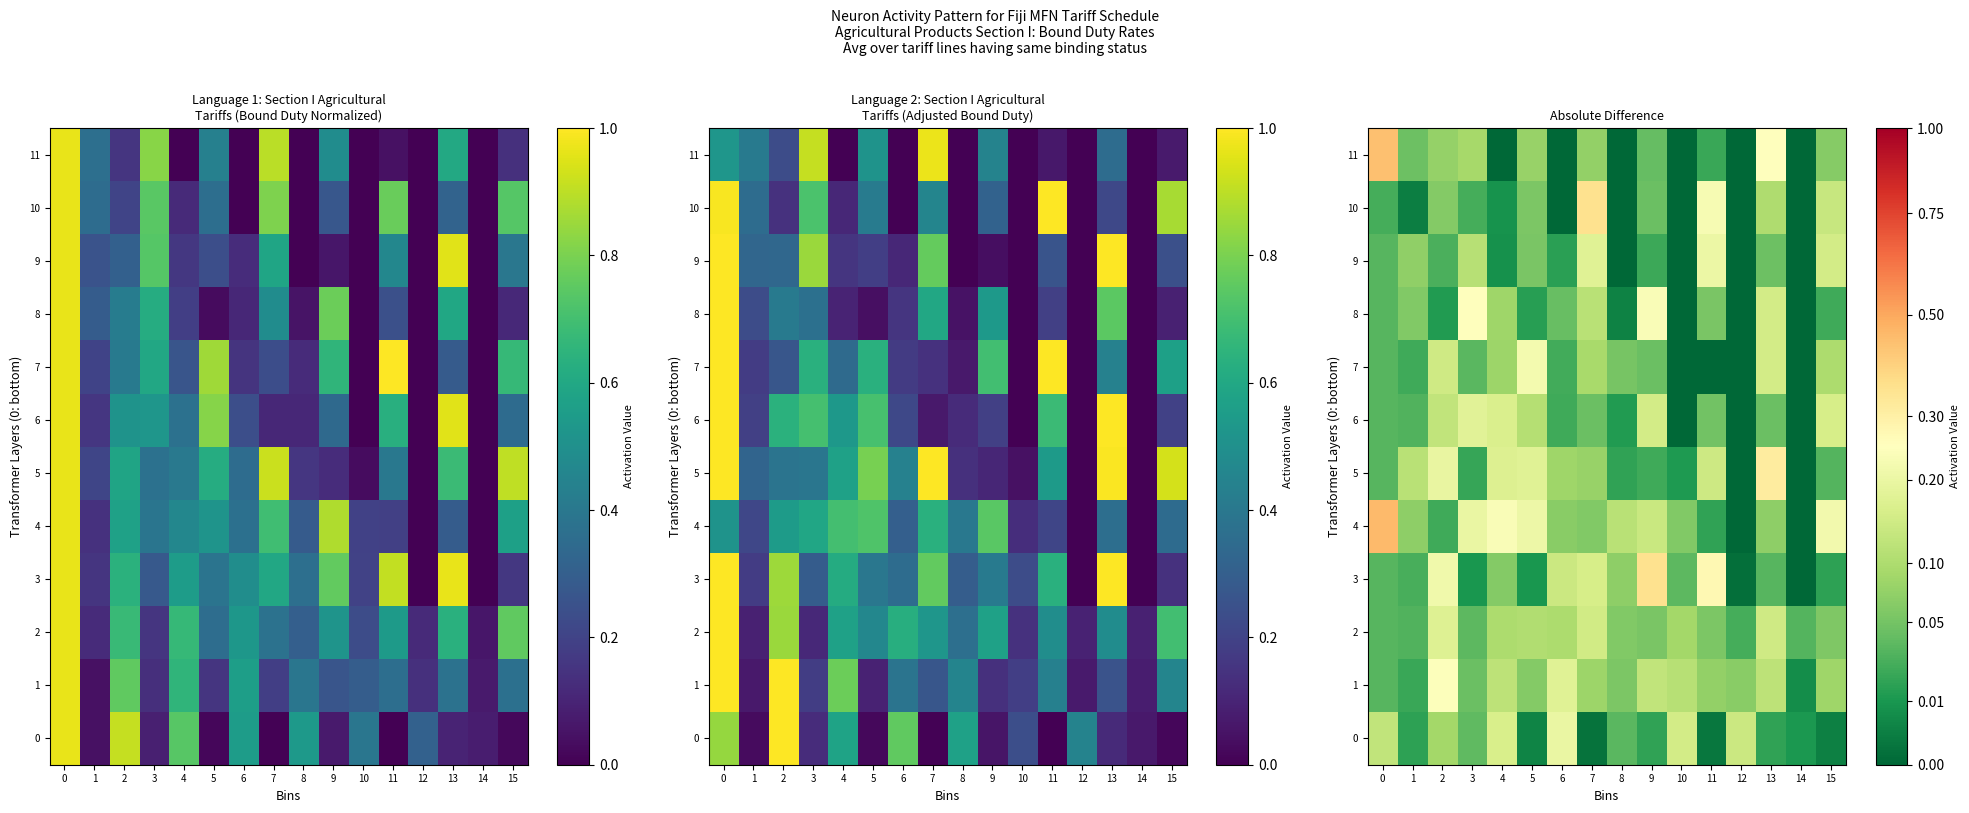

Which series changed the most between 1 and 8?

5